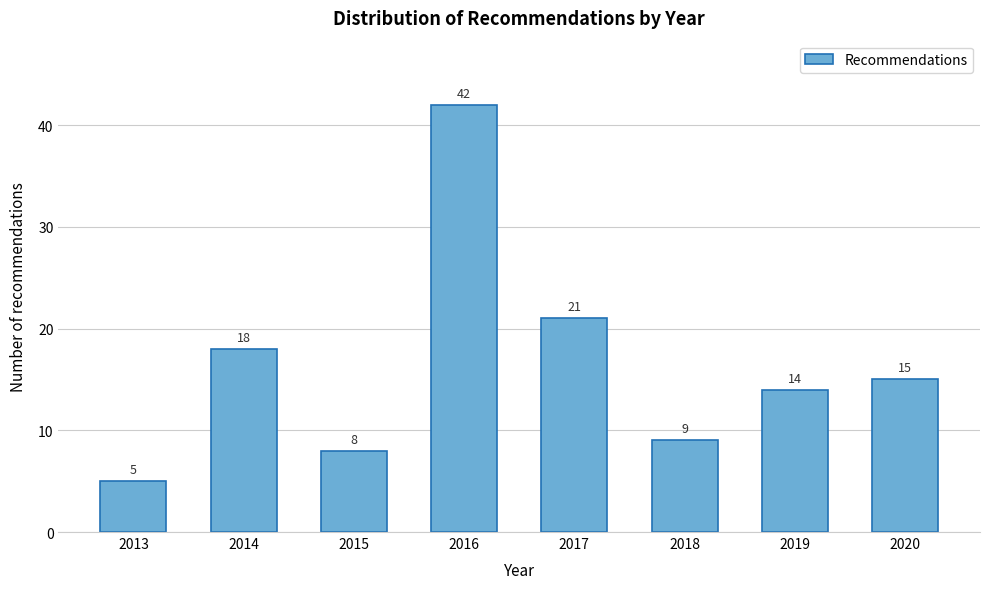

Reading left to right, list all the values displayed in this chart.

2013=5	2014=18	2015=8	2016=42	2017=21	2018=9	2019=14	2020=15